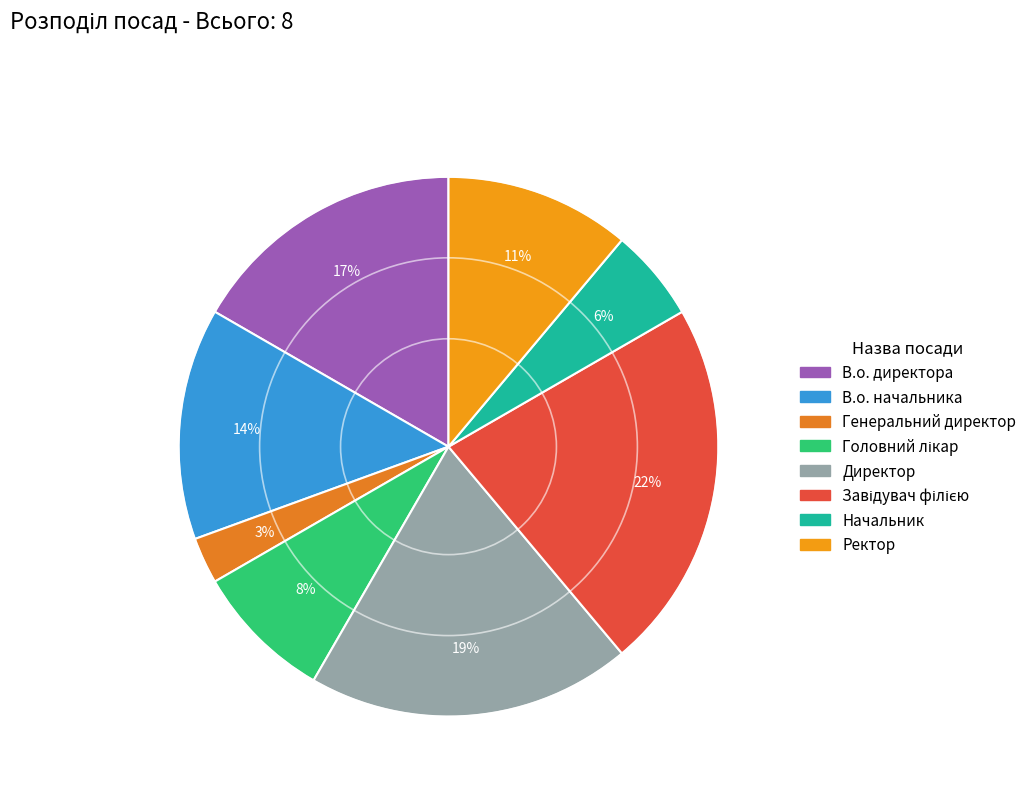

To the nearest percent, what is the combined percentage of В.о. начальника and Генеральний директор?

17%